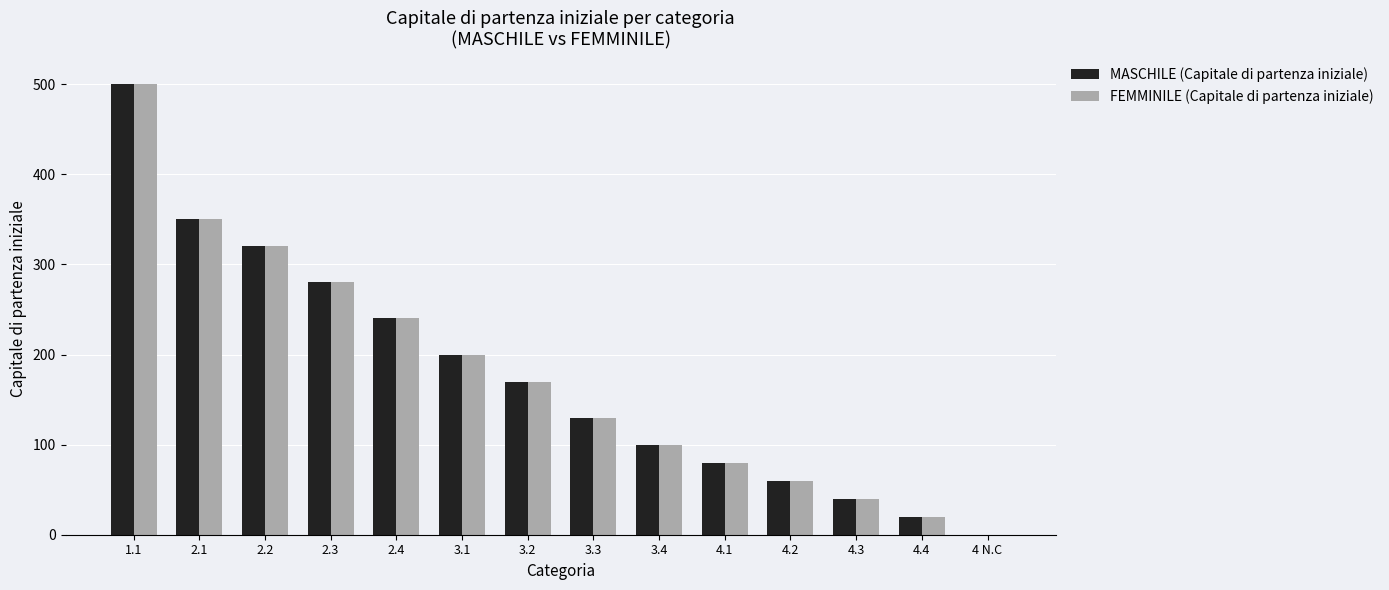

Is the value of MASCHILE (Capitale di partenza iniziale) at 2.3 greater than the value of FEMMINILE (Capitale di partenza iniziale) at 3.3?

Yes